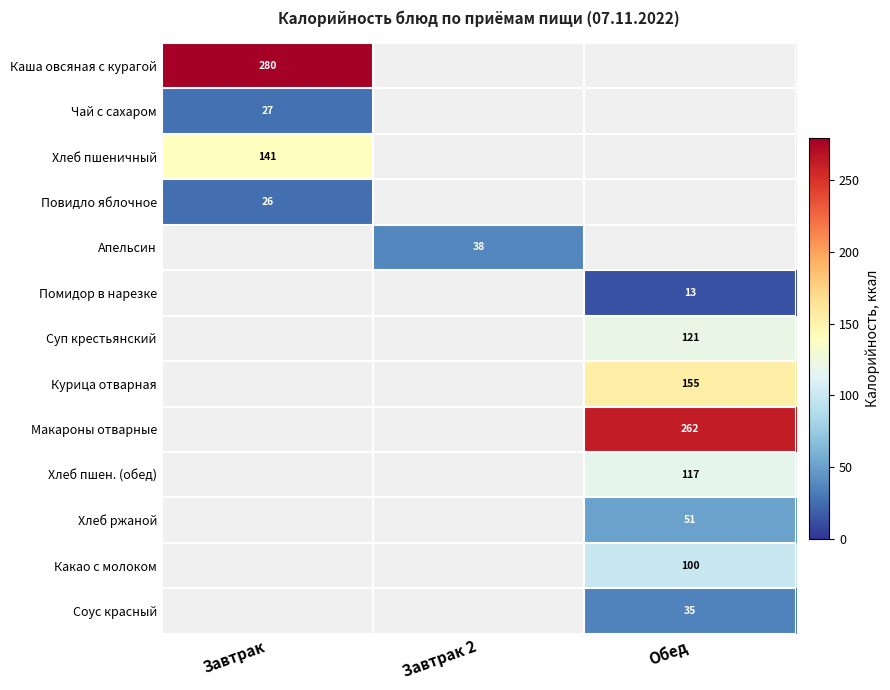

True or false: Апельсин has a value of 62 at Завтрак 2.

False